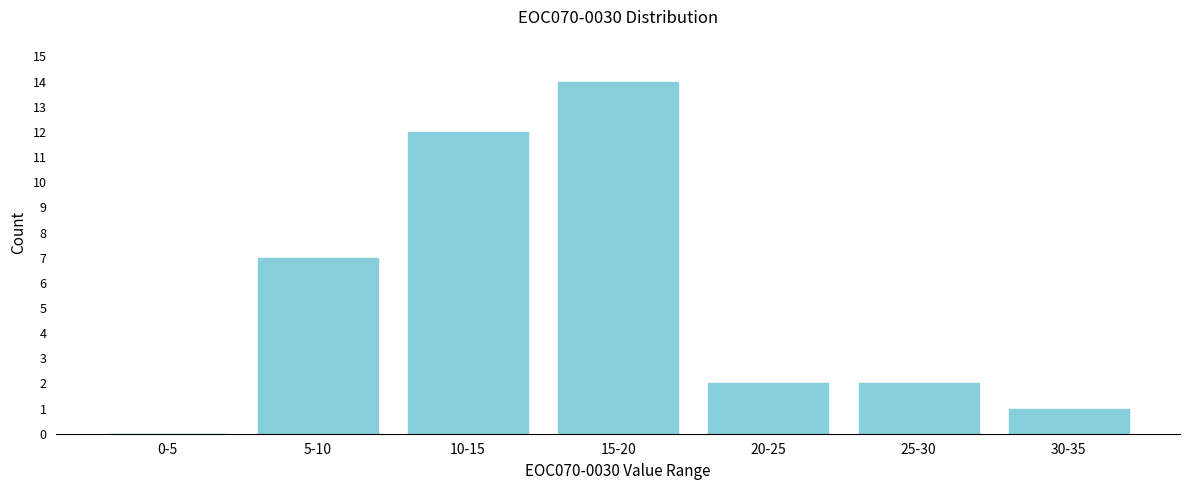

Reading right to left, extract all data points from this chart.

30-35=1	25-30=2	20-25=2	15-20=14	10-15=12	5-10=7	0-5=0